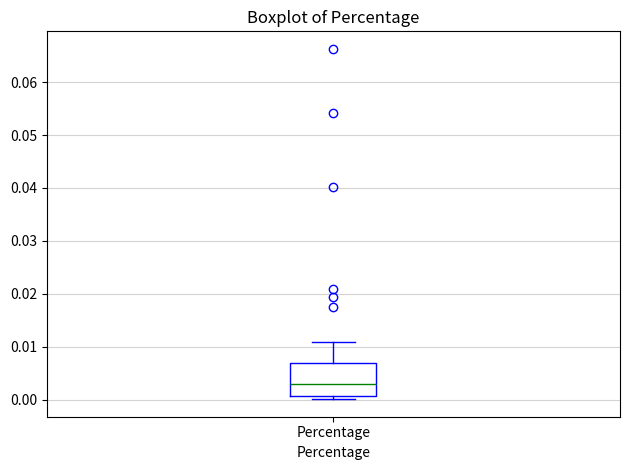

Where does the upper whisker of the box for Percentage end on the y-axis? The values are not printed on the chart, so give them approximately, as read against the axis.

0.011